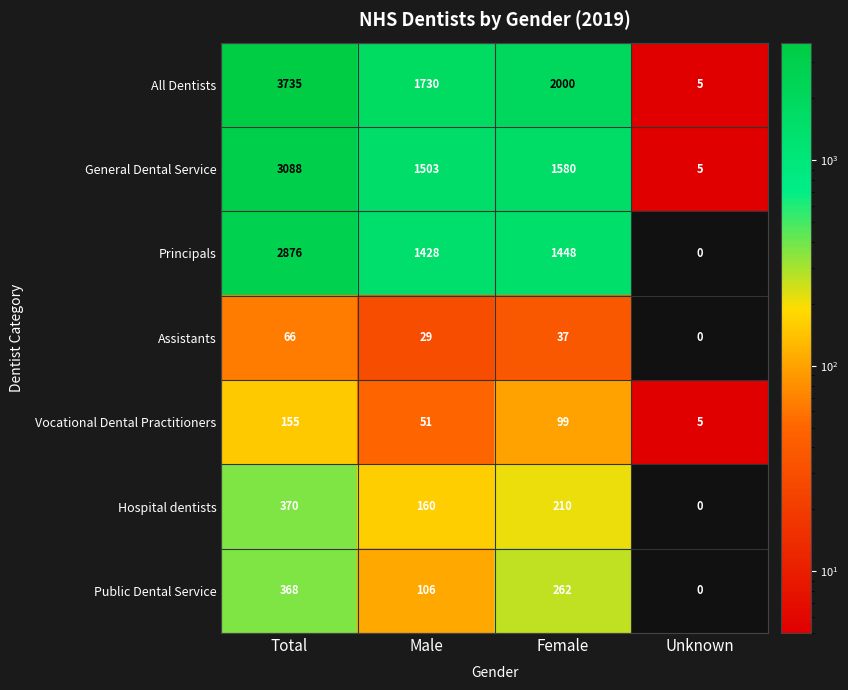

Between Total and Female, which series saw the biggest shift?

All Dentists